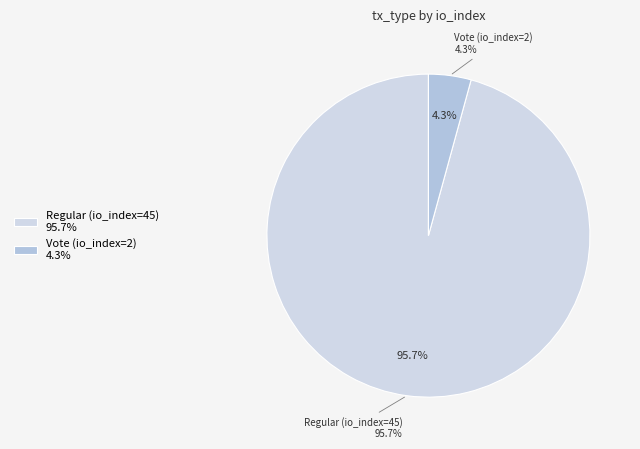

How many slices are in this pie chart?

2